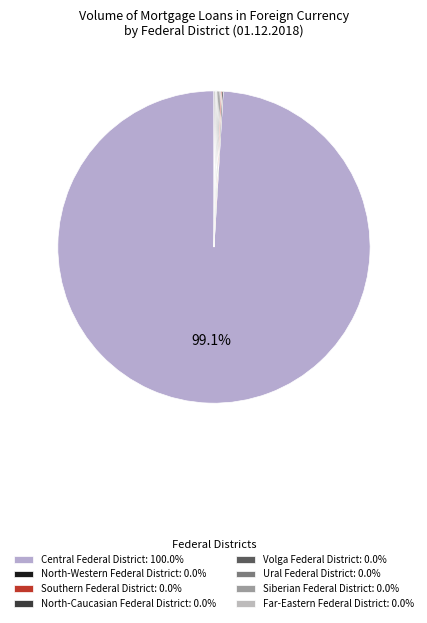

Which slice is the largest?

Central Federal District